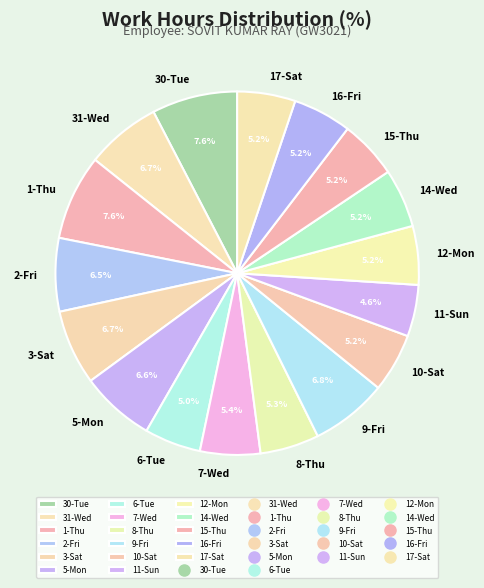

To the nearest percent, what percentage of the pie is 31-Wed?

7%